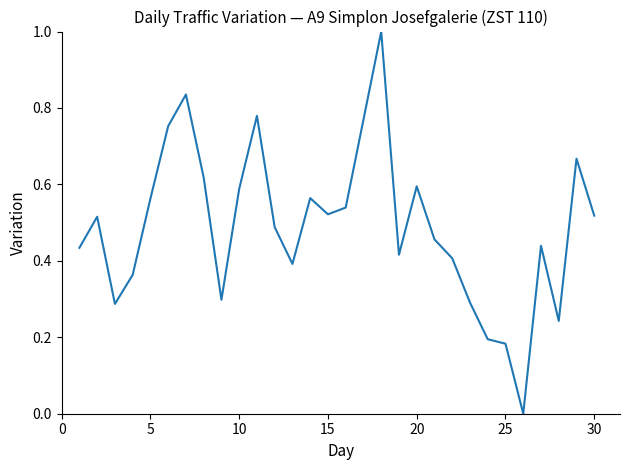

What is the difference between the maximum and minimum values?

1.0